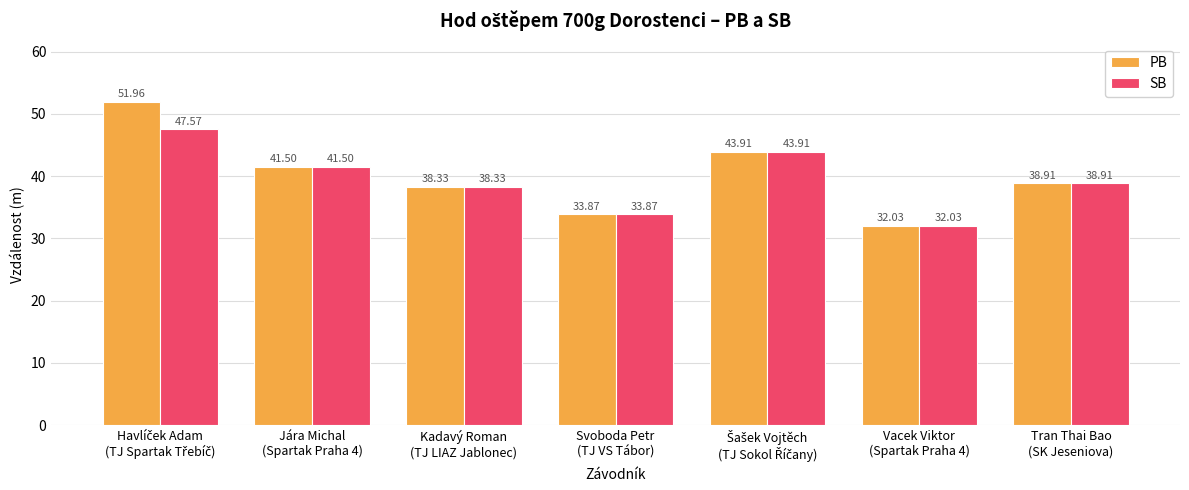

What is the minimum value for SB?

32.0